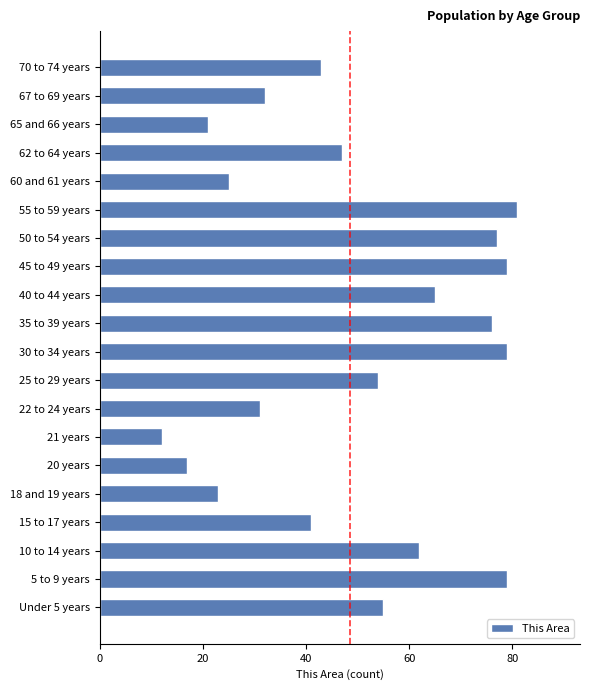

How many categories are shown in the chart?

20